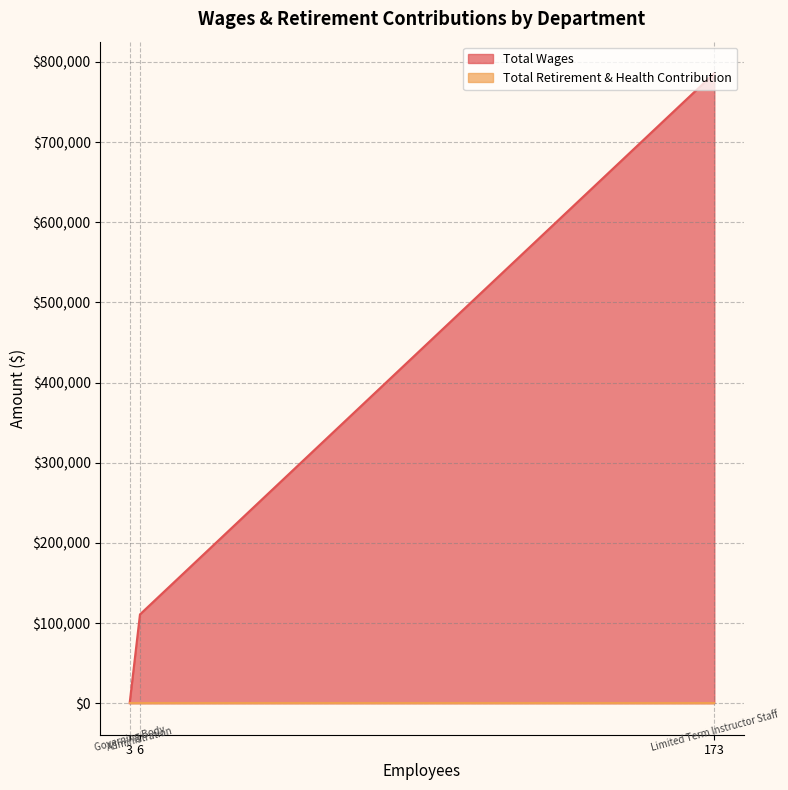

Rank the series at Limited Term Instructor Staff from highest to lowest value.

Total Wages, Total Retirement & Health Contribution